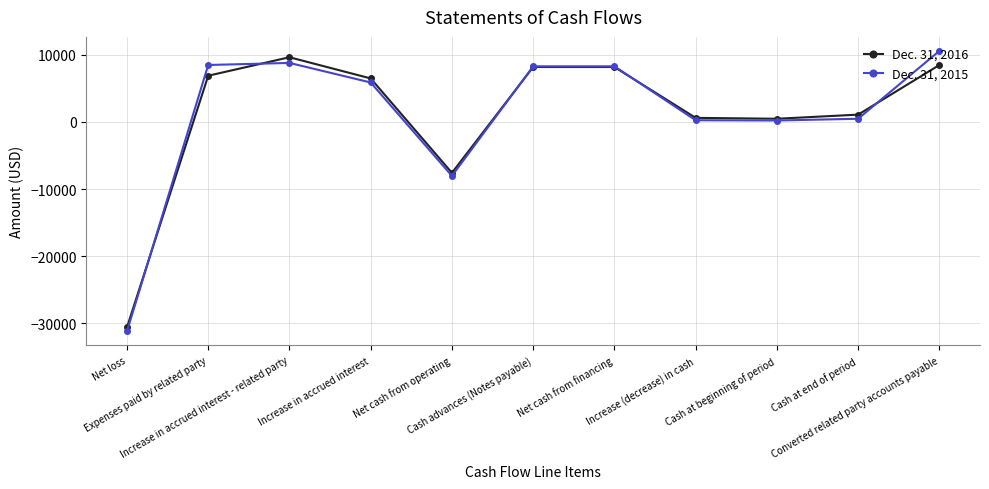

Rank the series at Net cash from operating from highest to lowest value.

Dec. 31, 2016, Dec. 31, 2015